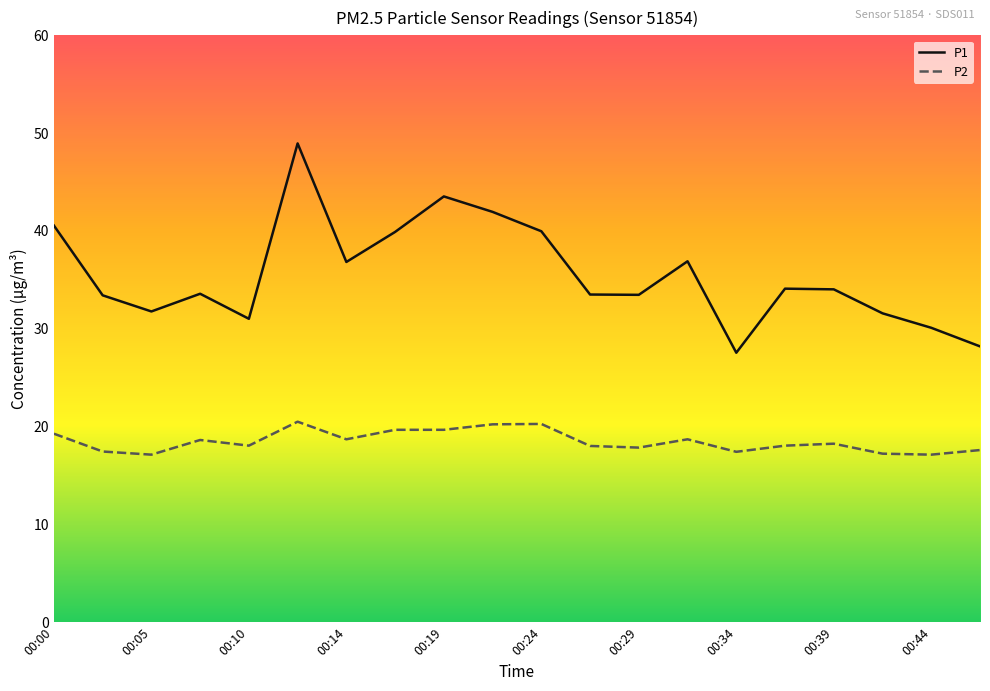

What is the greatest value displayed?

49.0